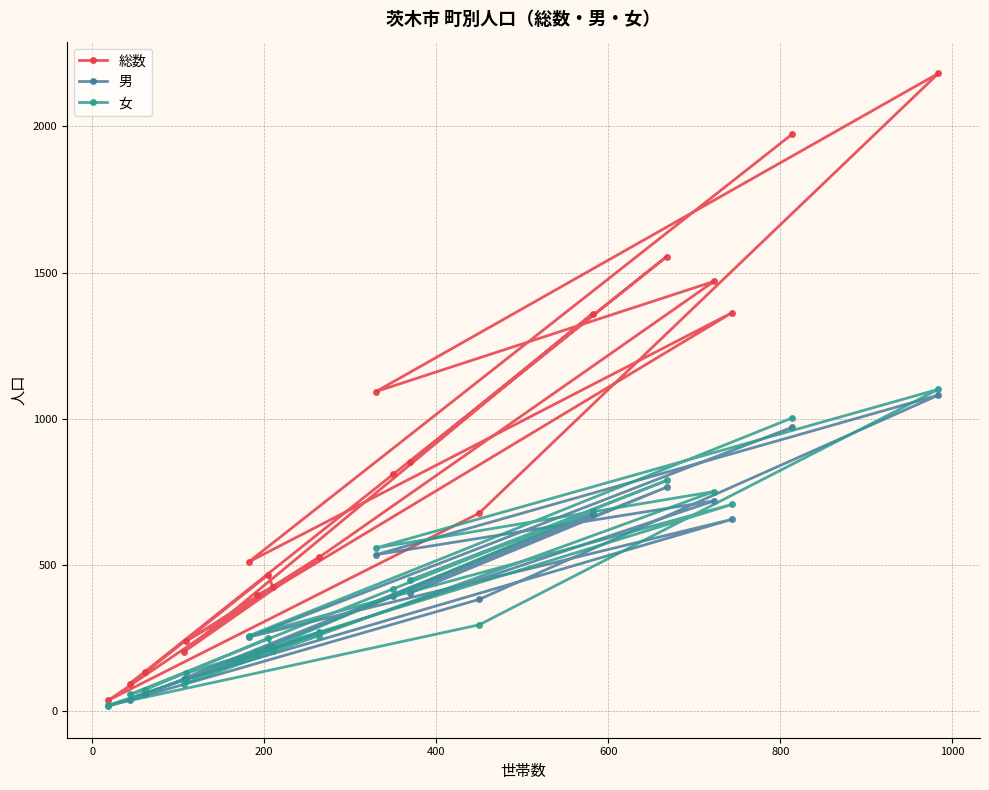

Count the number of categories in the chart.

20